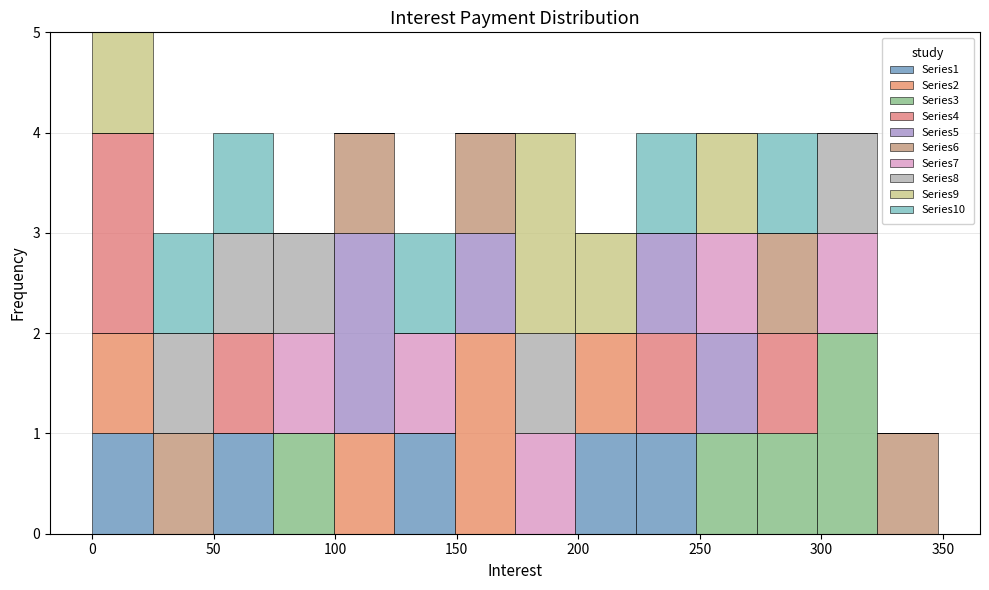

Reading left to right, list every stacked bar in this chart as the range it spans on the x-axis followed by its total height. Neither the bar edges nor the heights are printed on the chart, so give them approximately, as read against the axes.

0 to 25: 5
25 to 50: 3
50 to 75: 4
75 to 100: 3
100 to 125: 4
125 to 150: 3
150 to 175: 4
175 to 200: 4
200 to 225: 3
225 to 250: 4
250 to 275: 4
275 to 300: 4
300 to 325: 4
325 to 350: 1